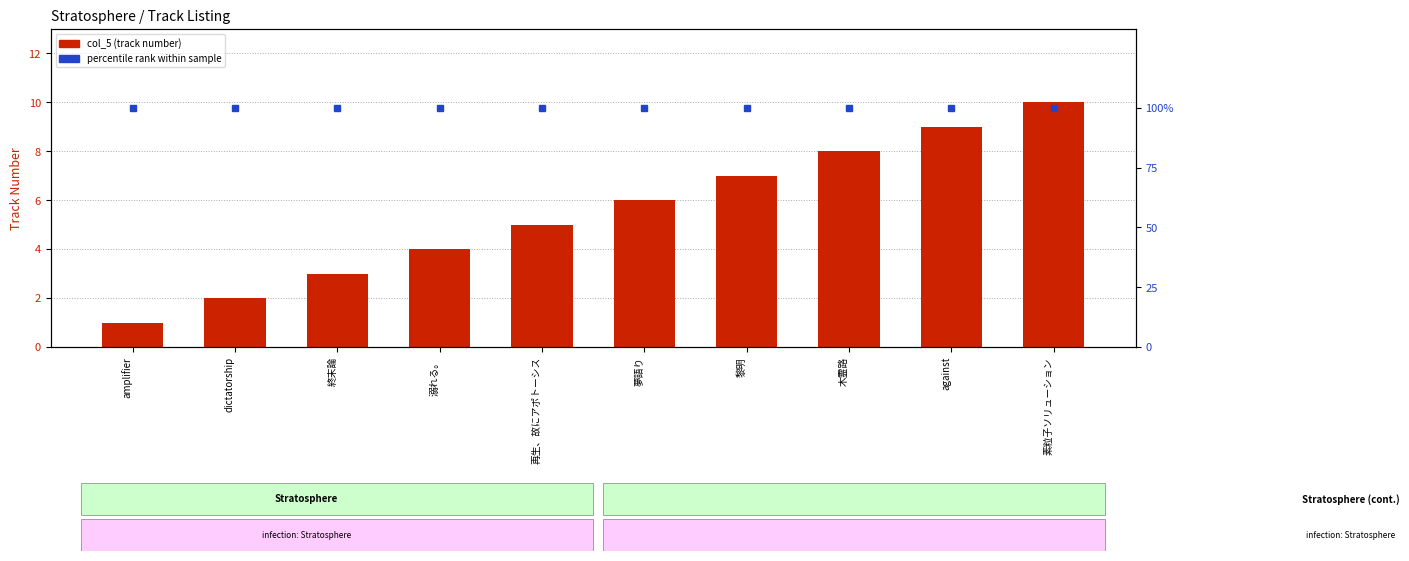

Between amplifier and 溺れる。, which series saw the biggest shift?

col_5